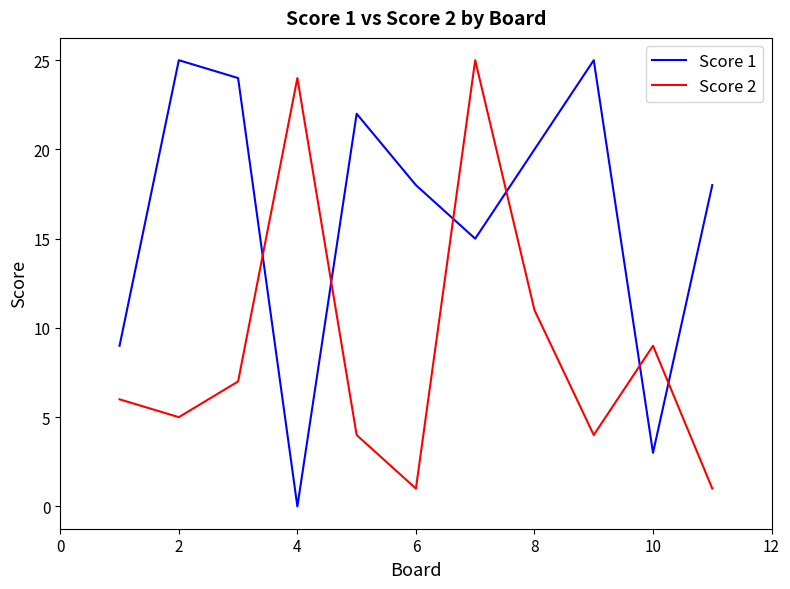

Which series has the largest total across all categories?

Score 1